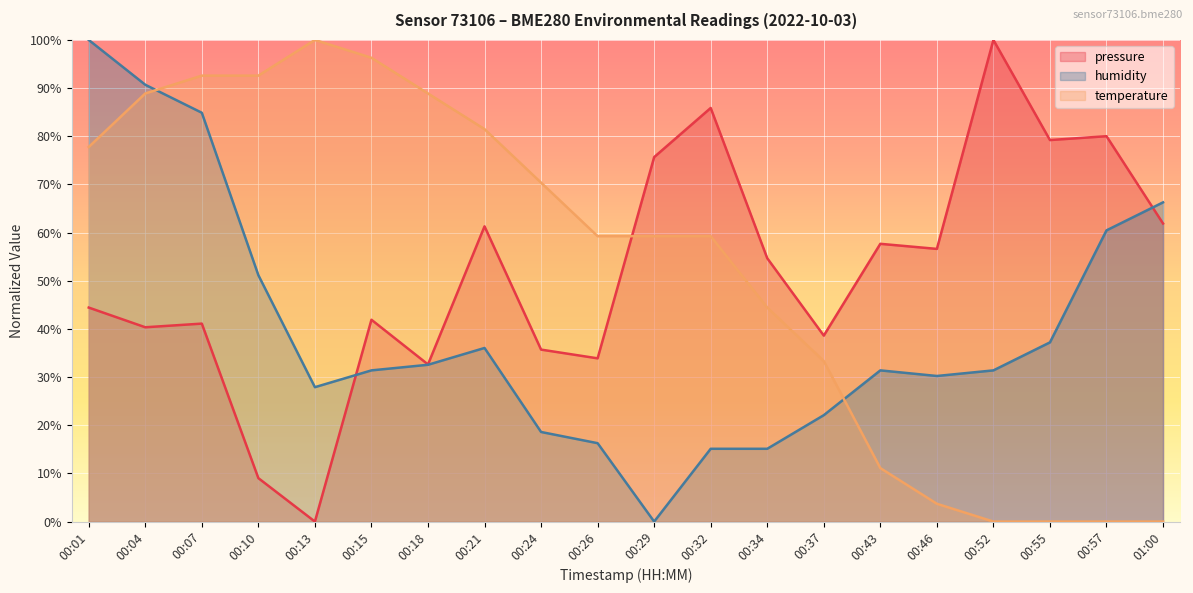

At which category is the sum across all series the highest?

00:01